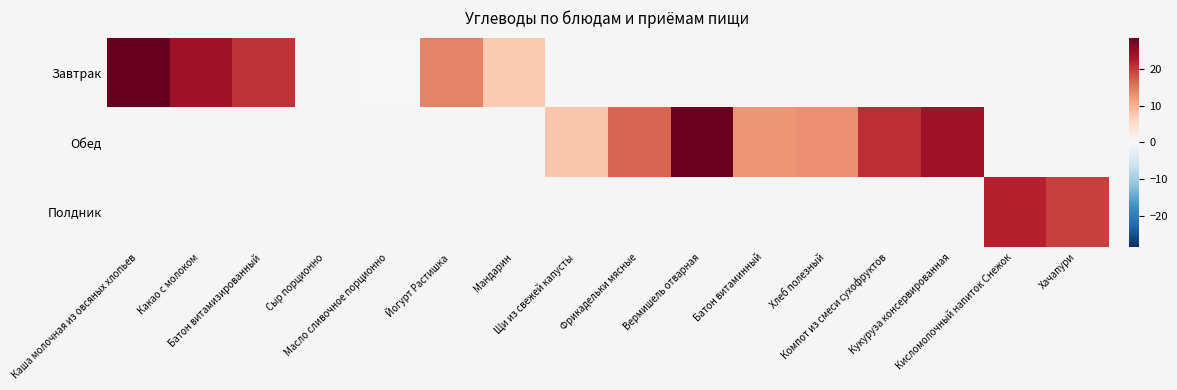

How many values in Обед are above zero?

7